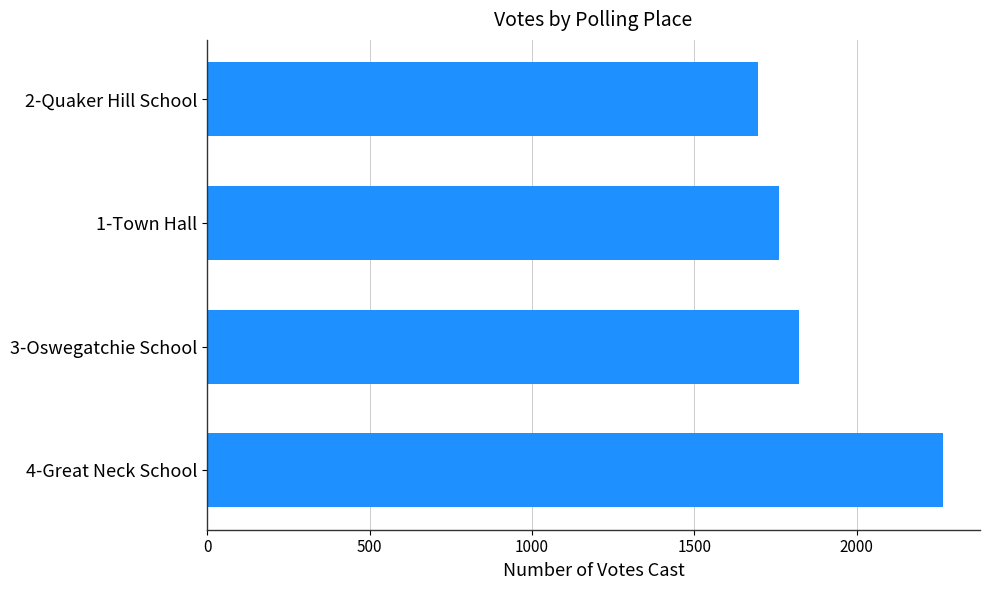

Are the bars grouped side by side (vs. stacked)?

No